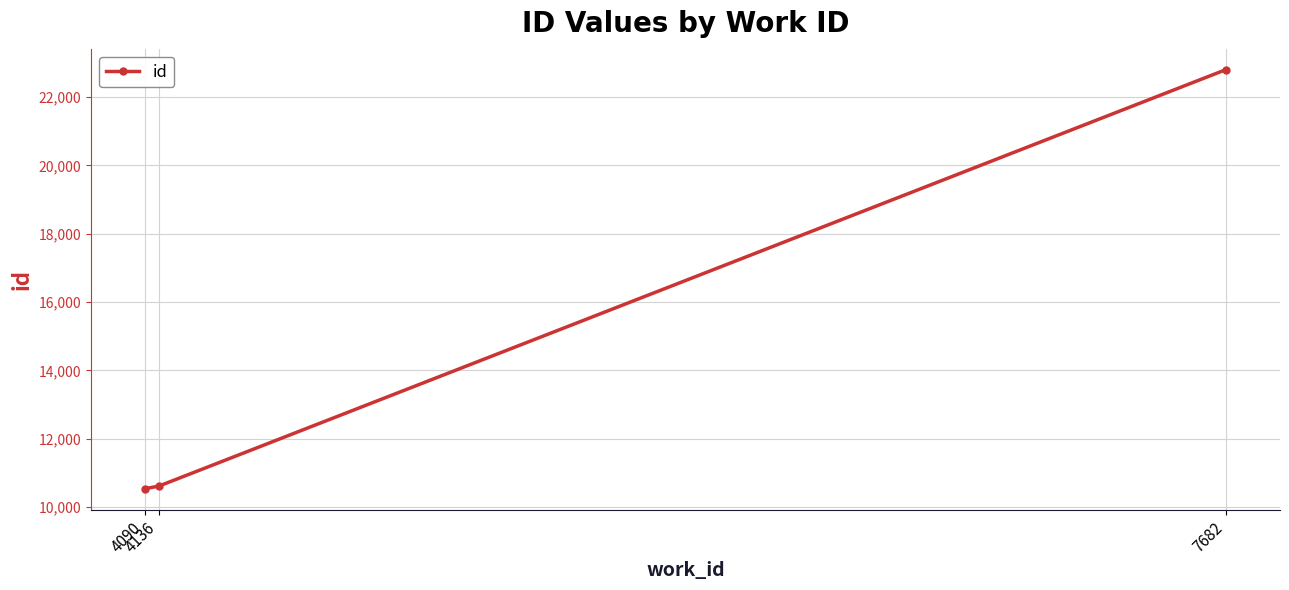

What is the greatest value displayed?

22803